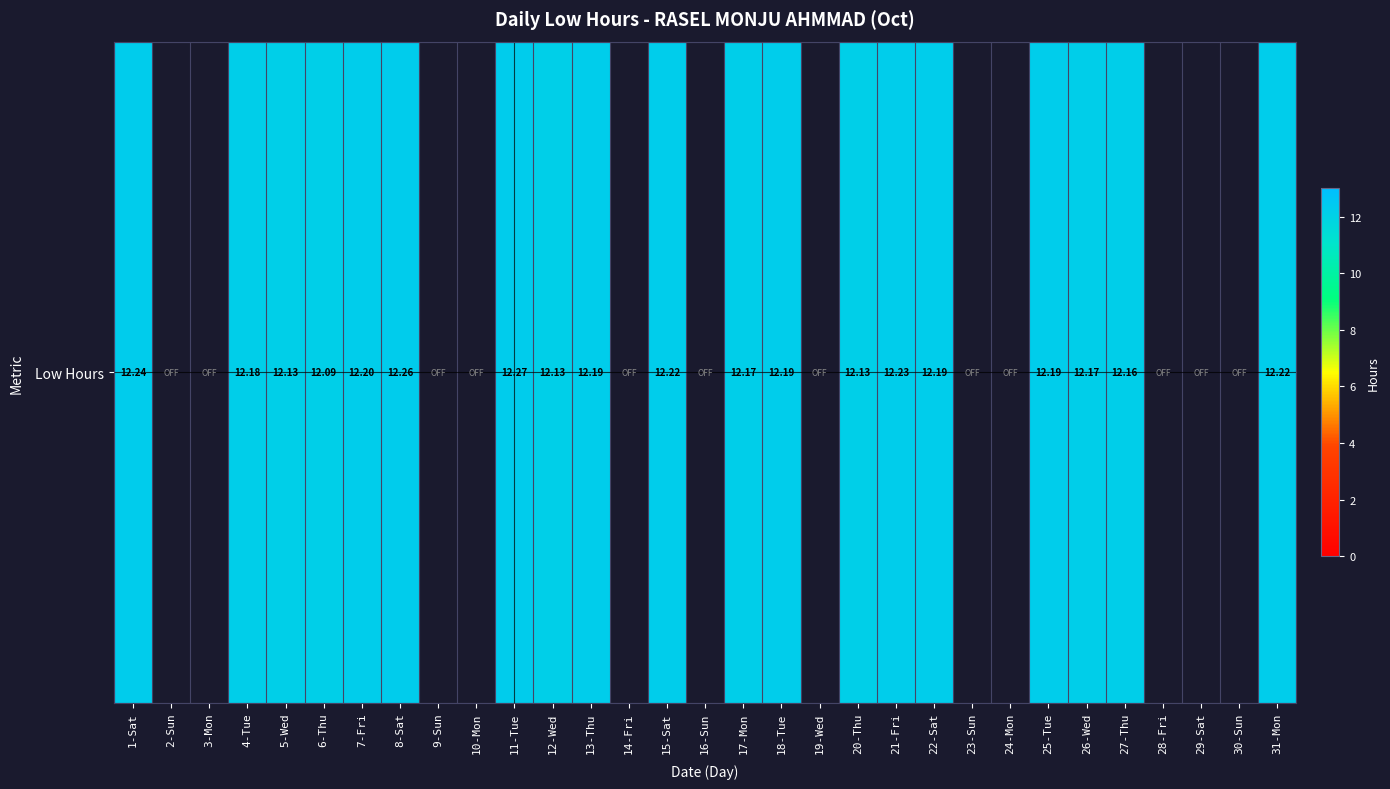

The chart shows a value of 16.2 at 22-Sat. True or false?

False